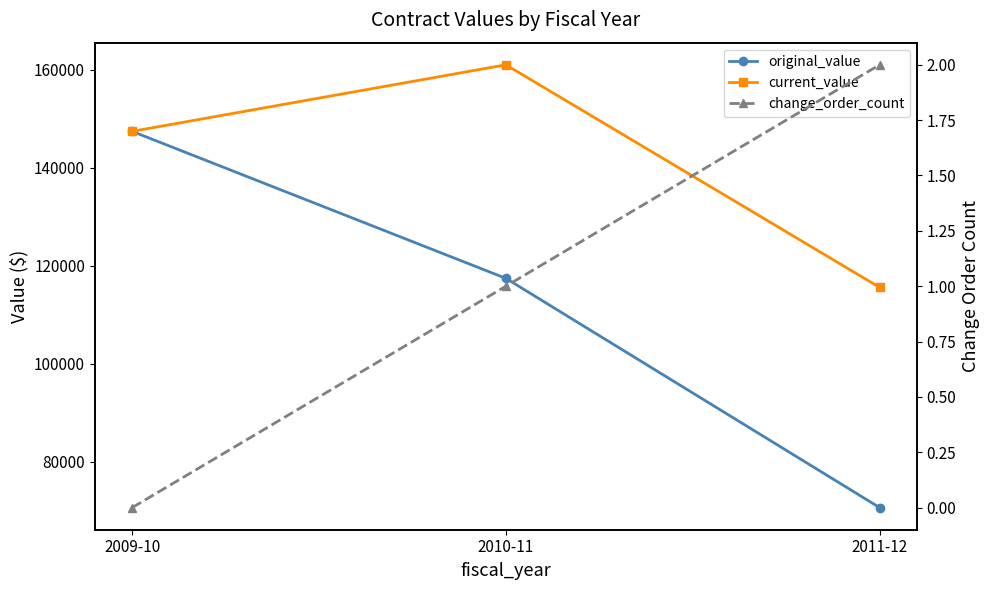

Which series changed the most between 2010-11 and 2011-12?

original_value